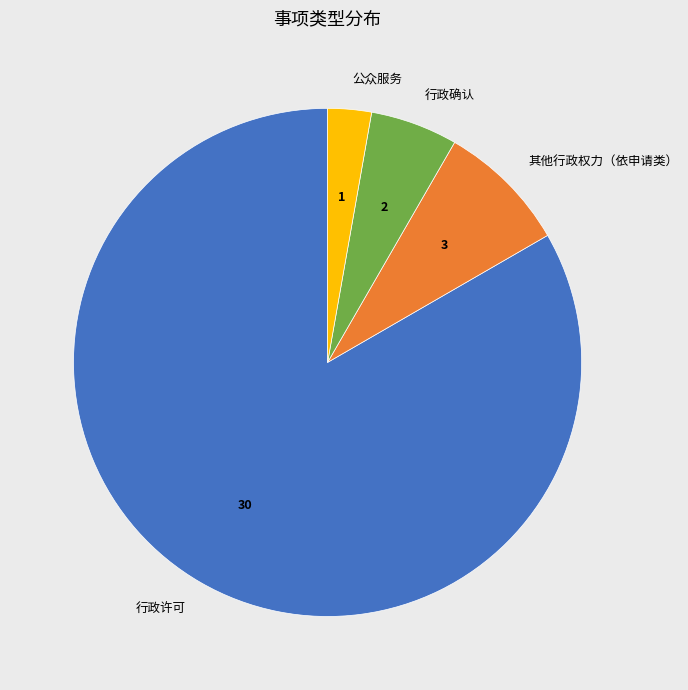

Is 行政许可 the majority of the pie?

Yes